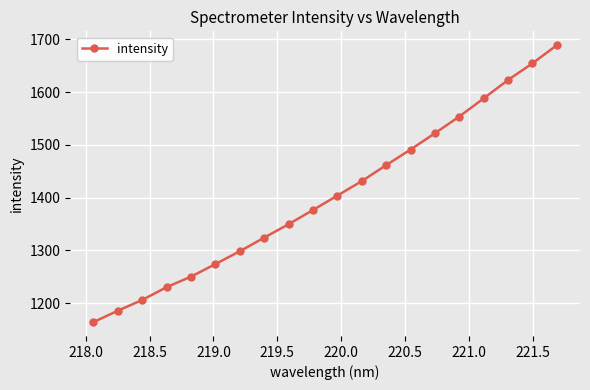

What is the value of the 11th point from the left?

1403.8